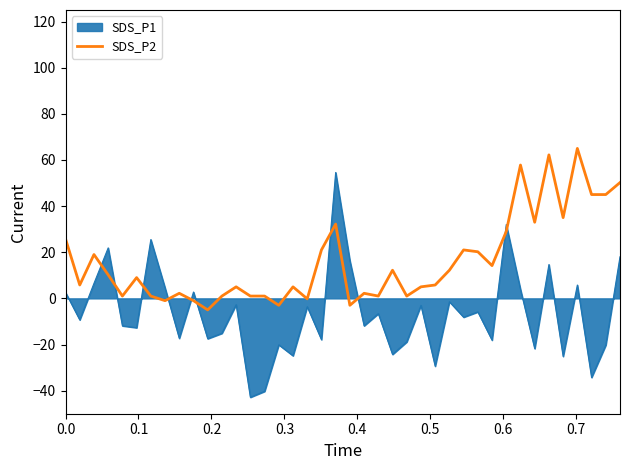

What is the difference between the maximum and minimum values in the SDS_P1 series?

97.5